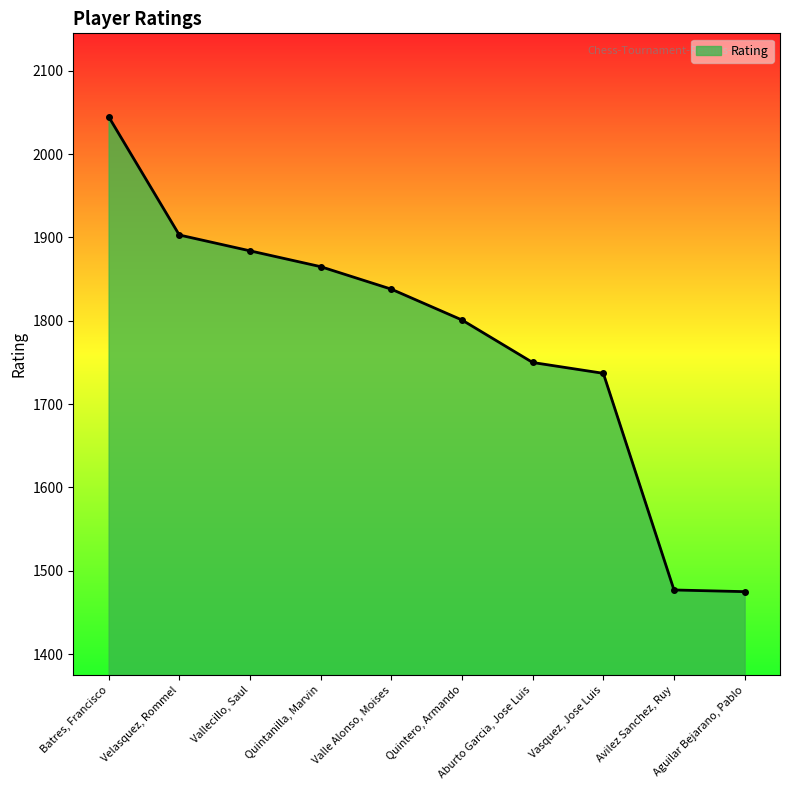

How many data points are less than 1838?

5